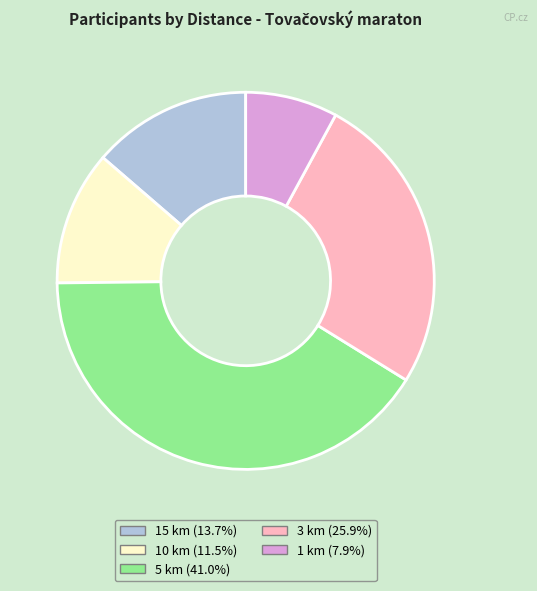

What is the ratio of the value at 10 km to the value at 15 km?

0.8